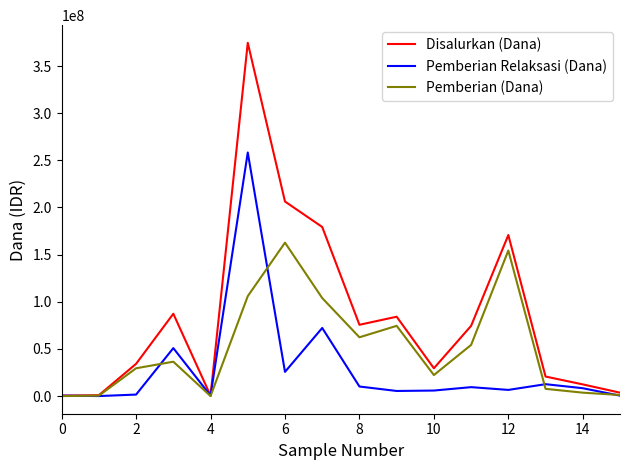

Rank the series by their average value, from highest to lowest.

Disalurkan (Dana), Pemberian (Dana), Pemberian Relaksasi (Dana)